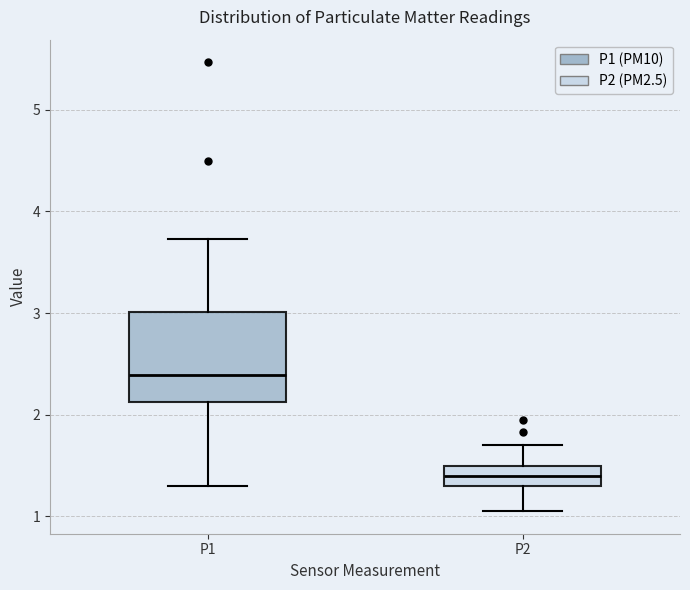

Which box has the lowest median line?

P2